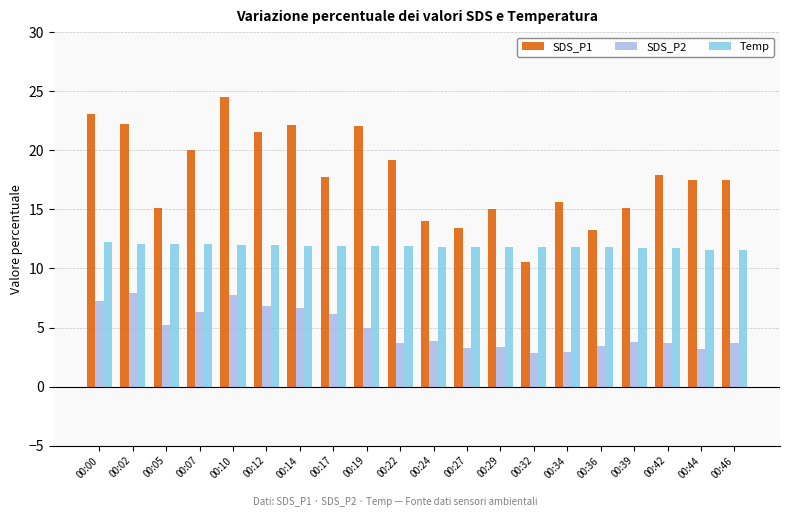

At 00:29, list the series in order from smallest to largest.

SDS_P2, Temp, SDS_P1